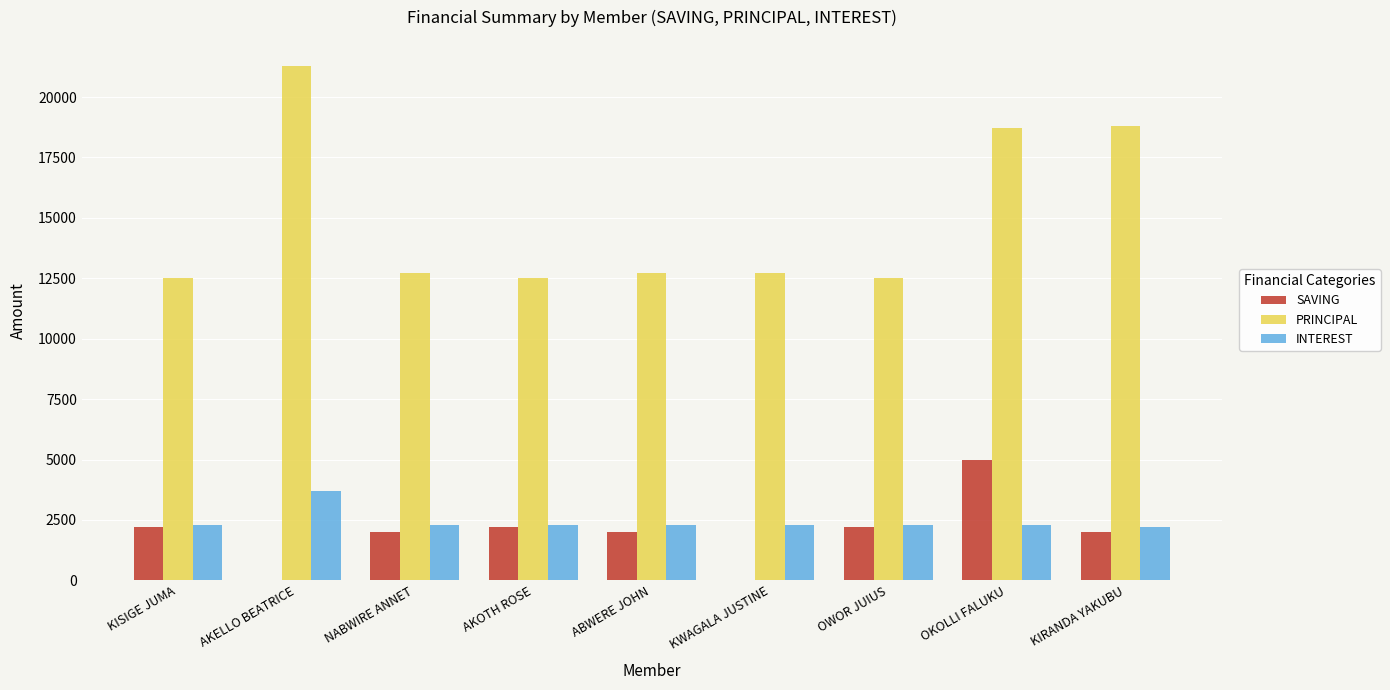

Is the value of SAVING at NABWIRE ANNET greater than the value of INTEREST at AKELLO BEATRICE?

No